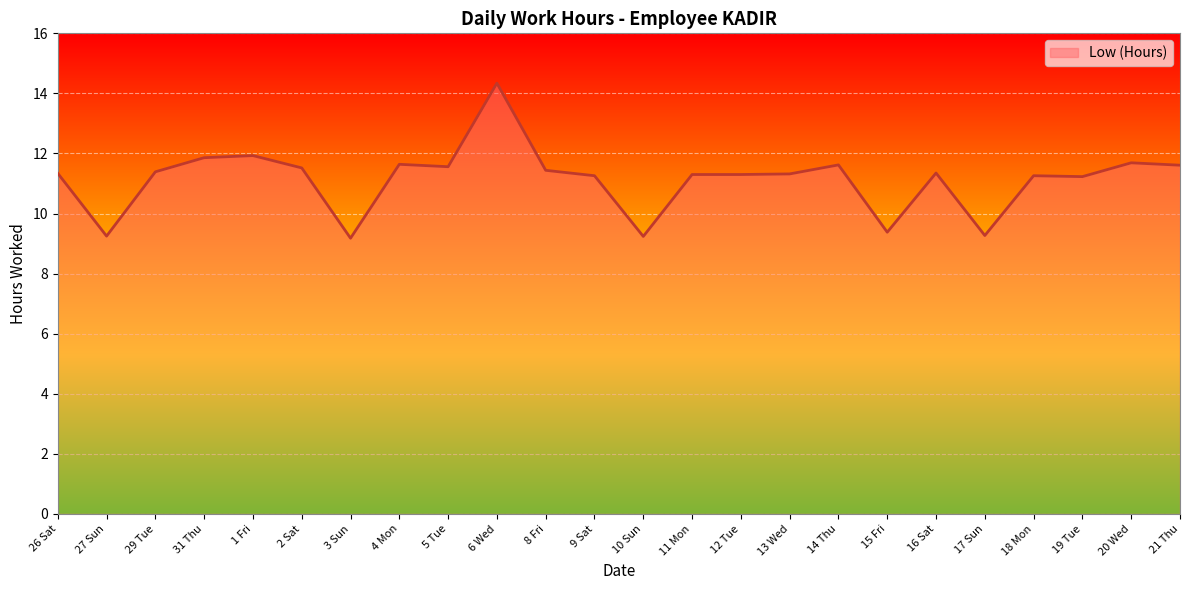

The value at 18 Mon is 11.3. True or false?

True